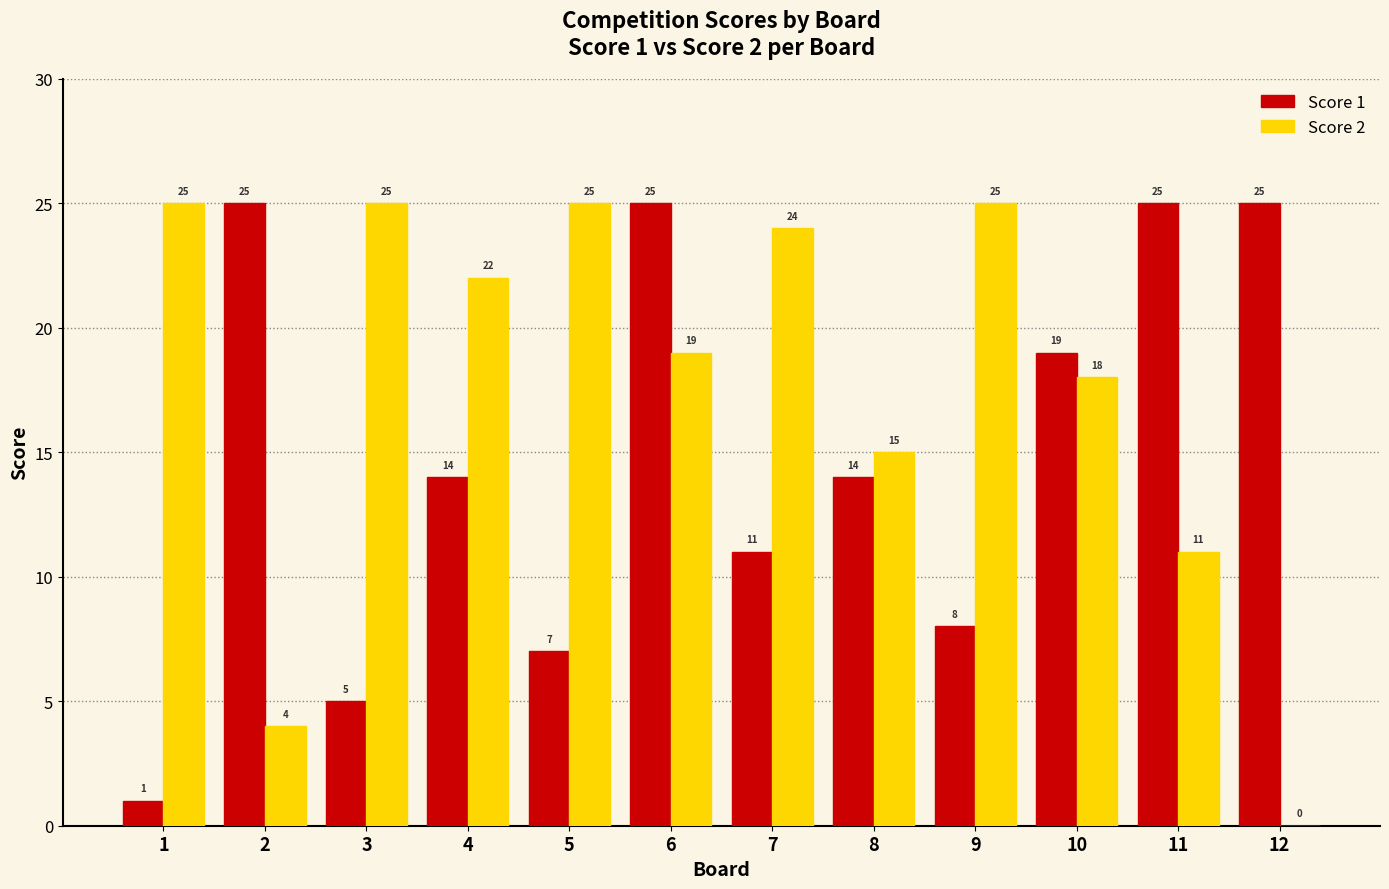

Which series has the largest total across all categories?

Score 2